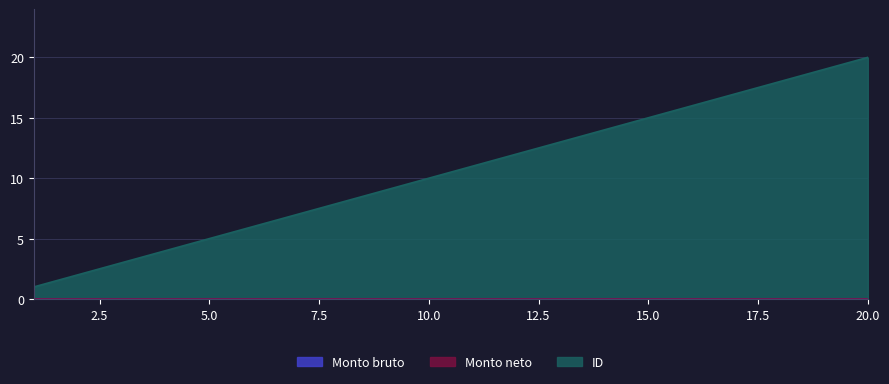

Reading left to right, list all the values displayed in this chart.

Monto bruto: 1=0	2=0	3=0	4=0	5=0	6=0	7=0	8=0	9=0	10=0	11=0	12=0	13=0	14=0	15=0	16=0	17=0	18=0	19=0	20=0
Monto neto: 1=0	2=0	3=0	4=0	5=0	6=0	7=0	8=0	9=0	10=0	11=0	12=0	13=0	14=0	15=0	16=0	17=0	18=0	19=0	20=0
ID: 1=1	2=2	3=3	4=4	5=5	6=6	7=7	8=8	9=9	10=10	11=11	12=12	13=13	14=14	15=15	16=16	17=17	18=18	19=19	20=20